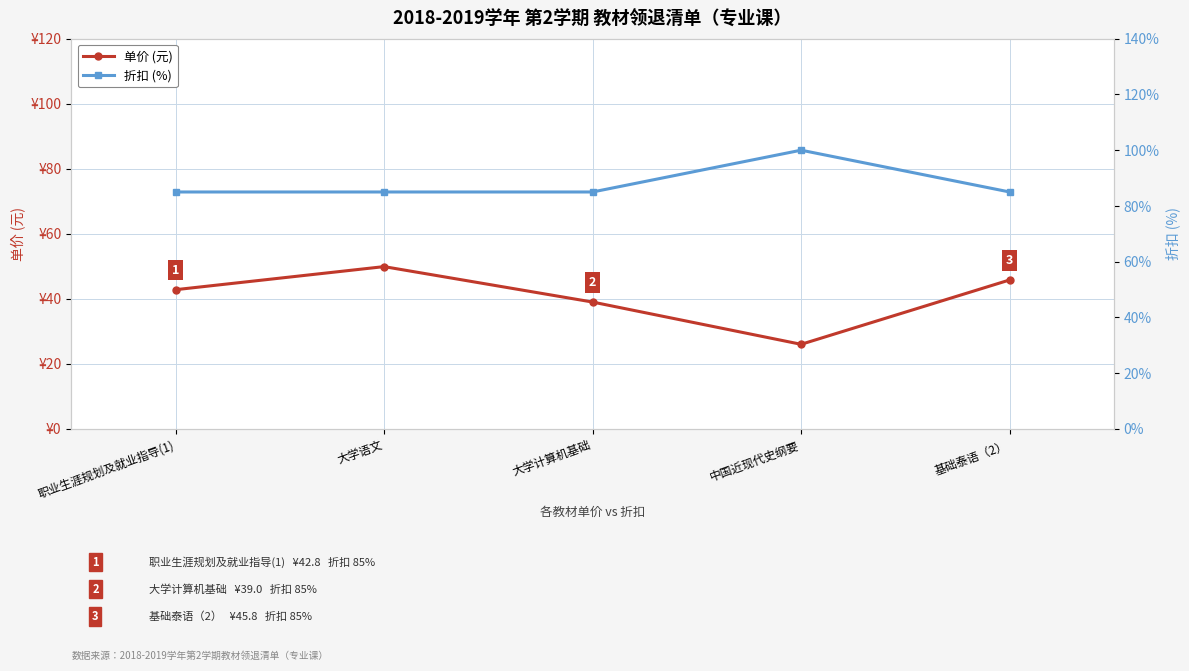

At which category is the sum across all series the highest?

大学语文